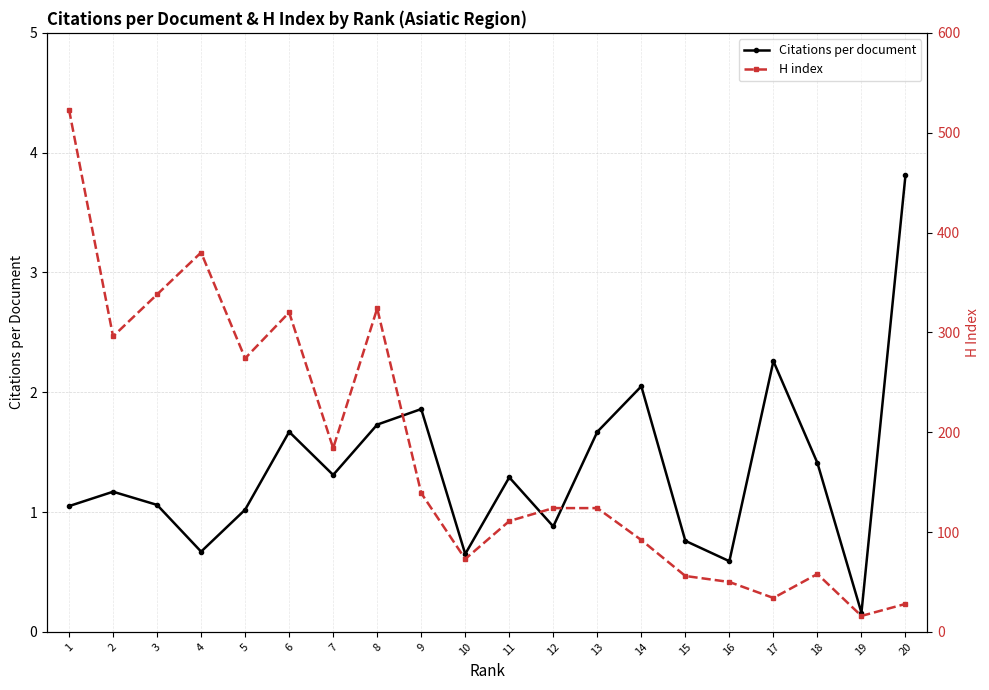

What are all the series names shown in the legend?

Citations per document, H index